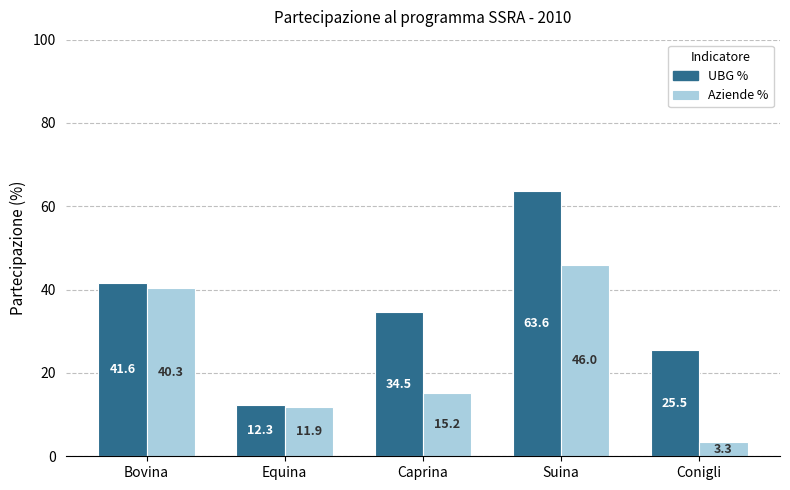

How many values in the Aziende % series exceed 15?

3